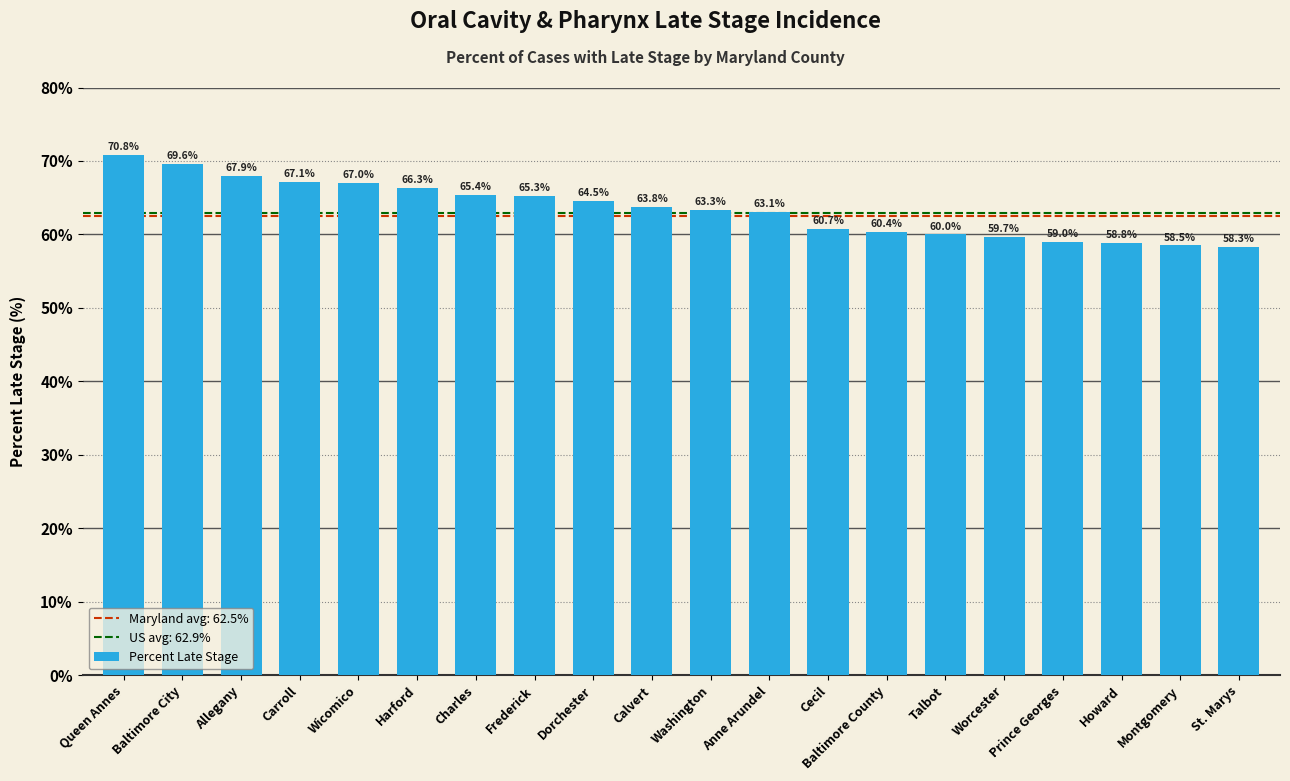

What is the smallest value displayed?

58.3